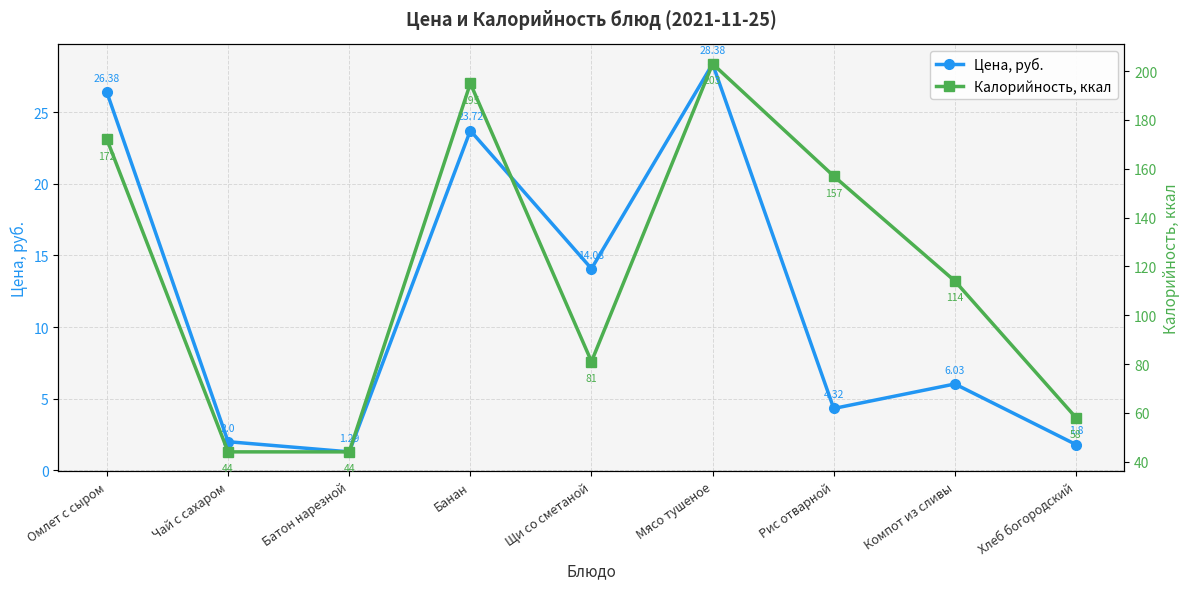

What are all the series names shown in the legend?

Цена, руб., Калорийность, ккал